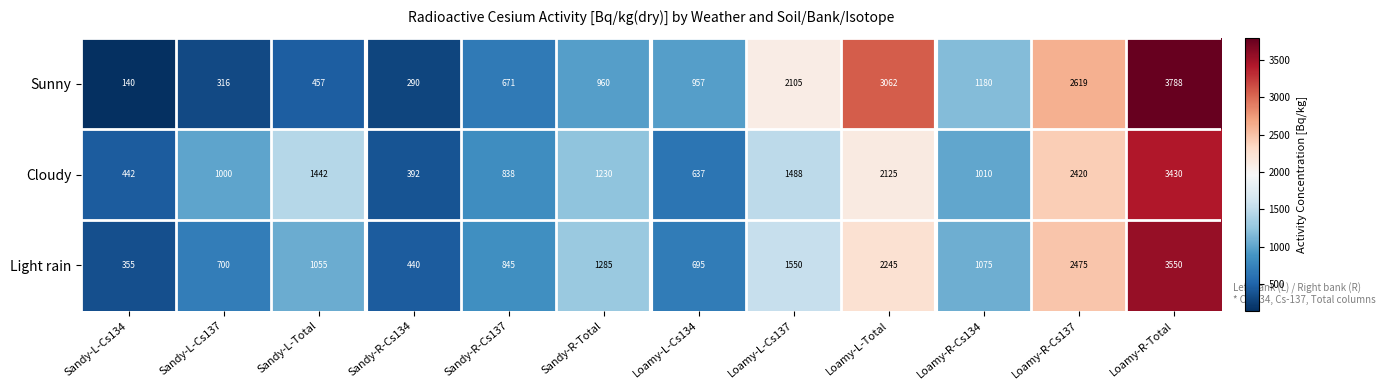

The Cloudy series shows 1953 at Sandy-R-Total. True or false?

False